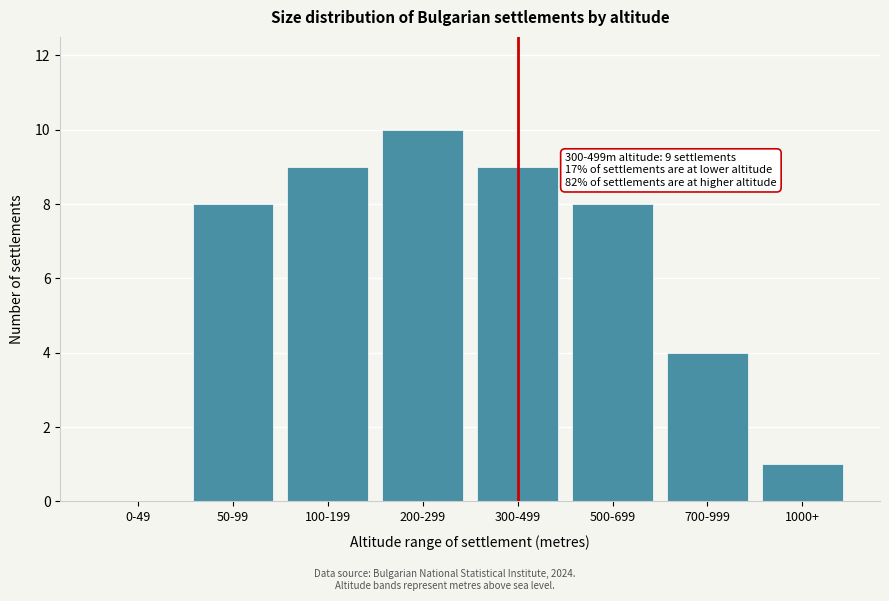

Reading left to right, transcribe all the data shown in this chart.

0-49=0	50-99=8	100-199=9	200-299=10	300-499=9	500-699=8	700-999=4	1000+=1